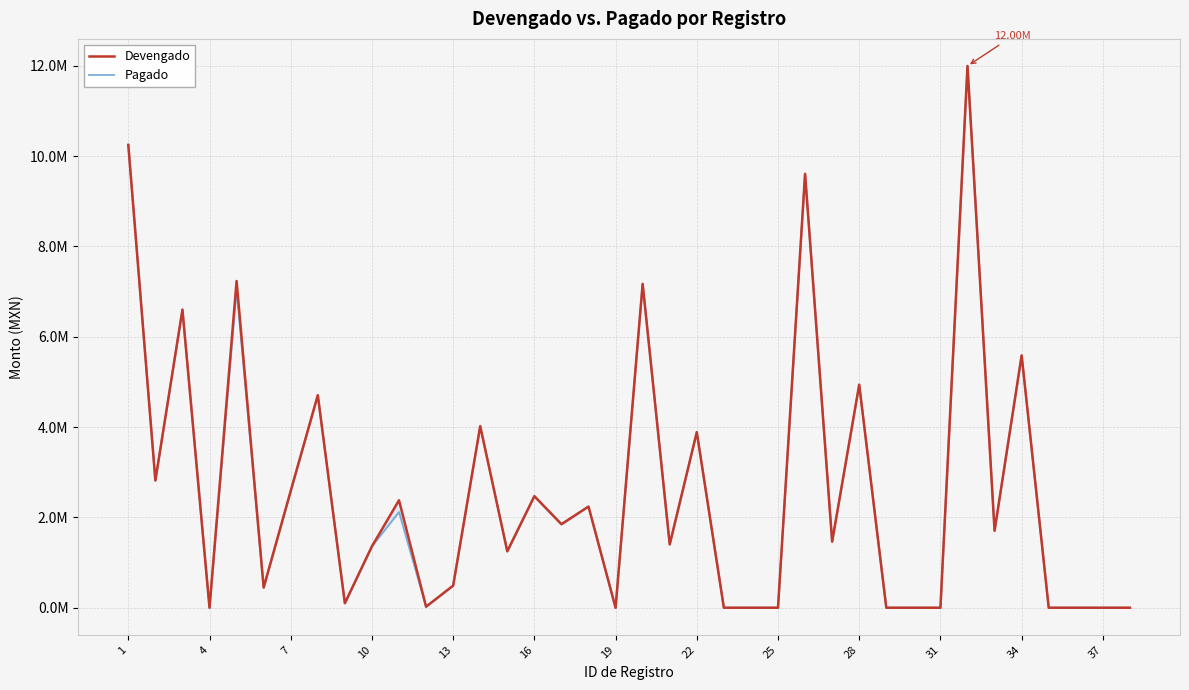

What is the difference between the maximum and minimum values in the Pagado series?

11997277.7